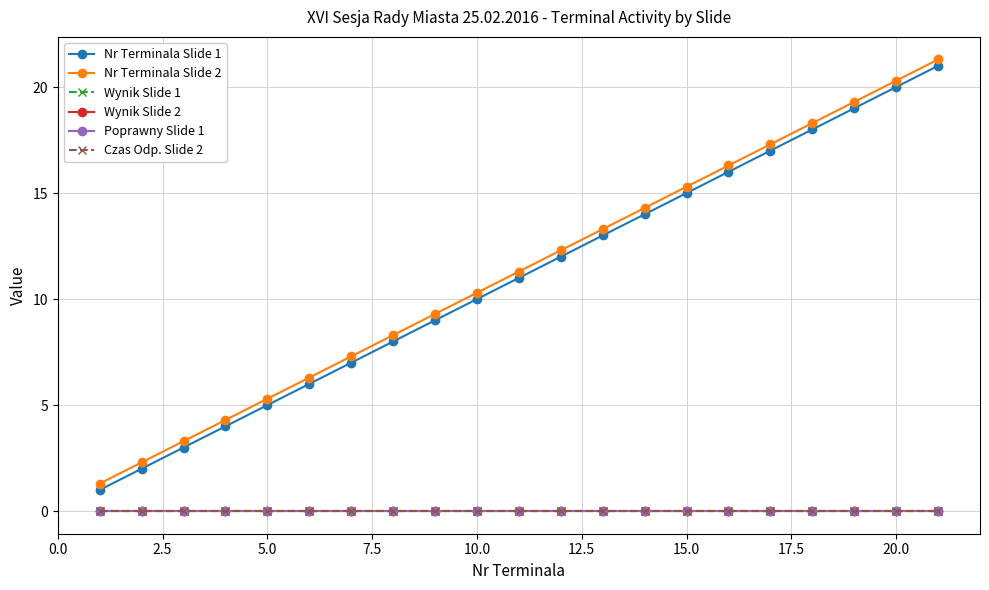

Which series has the largest total across all categories?

Nr Terminala Slide 2